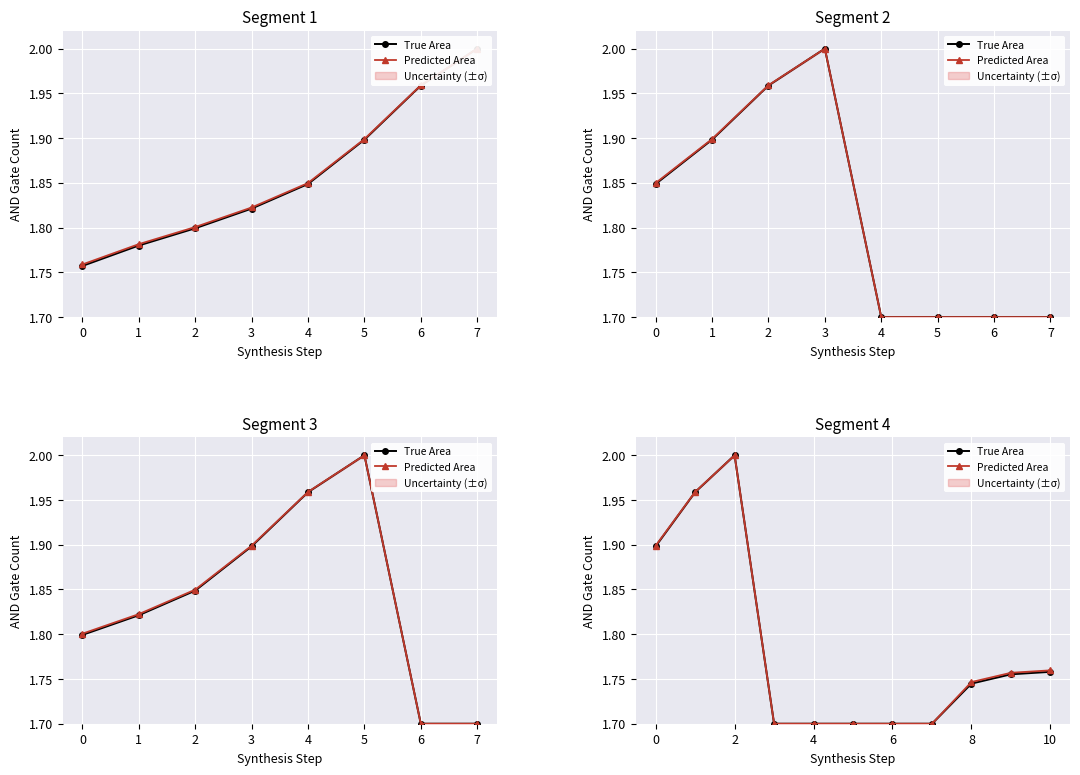

In Predicted Area, how many points are higher than both neighbors (excluding endpoints)?

1